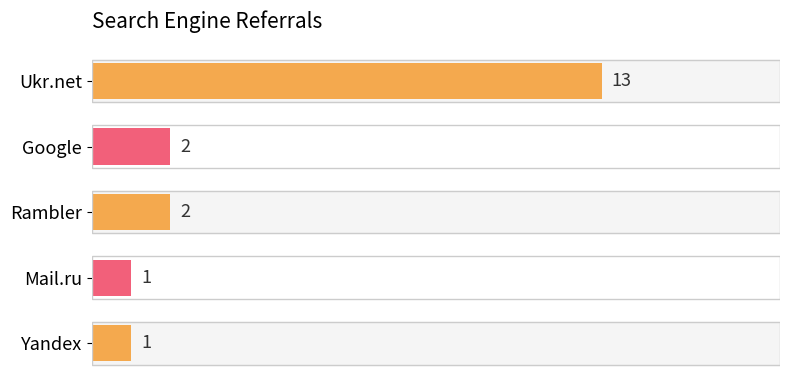

What is the sum of the values at Google and Ukr.net?

15